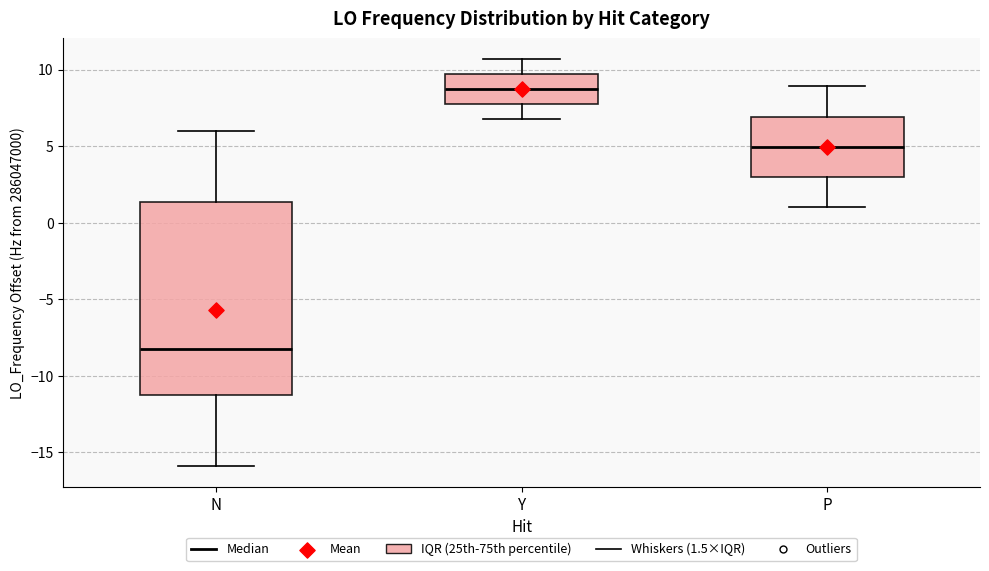

Which box's median line is the highest?

Y